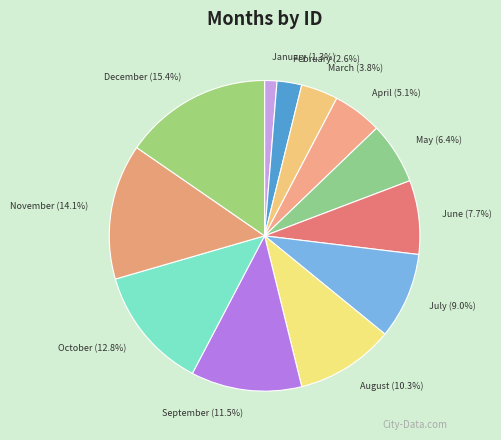

To the nearest percent, what is the combined percentage of November and January?

15%